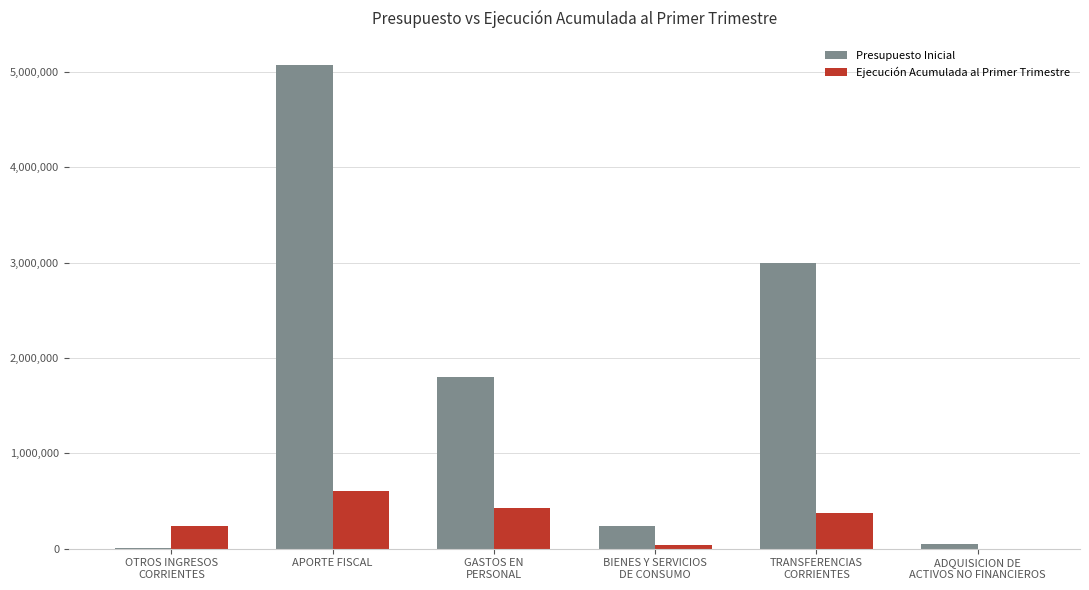

Which category has the highest value in the Ejecución Acumulada al Primer Trimestre series?

APORTE FISCAL